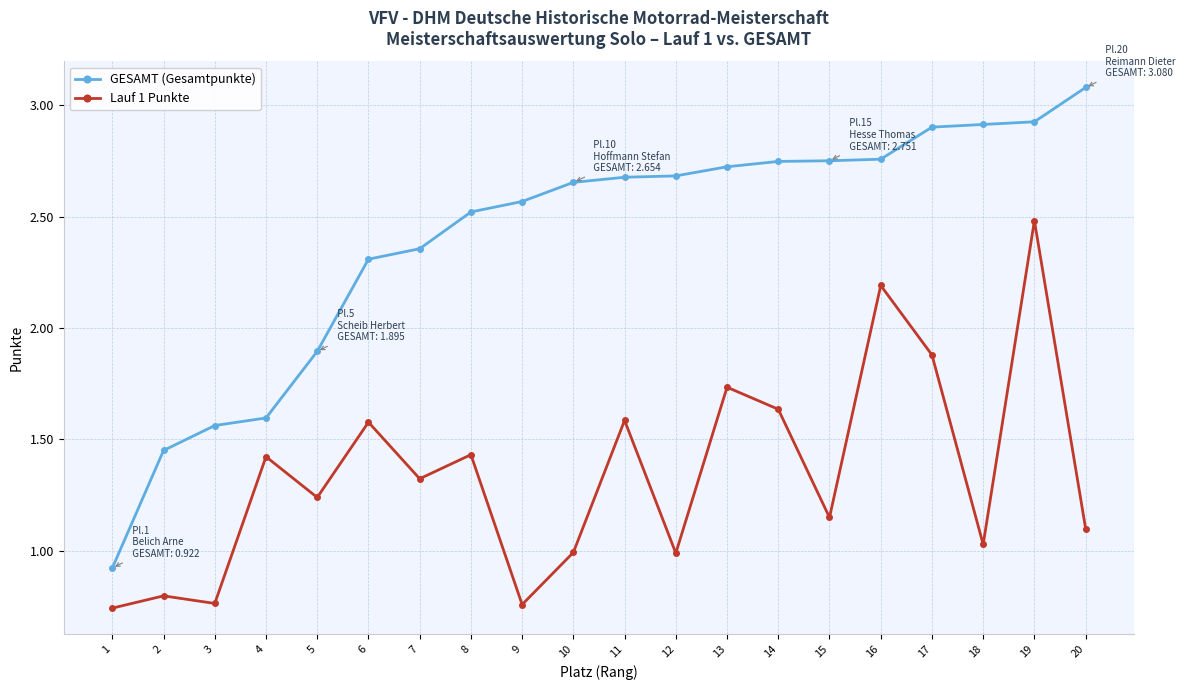

At which category does Lauf 1 Punkte reach its first local valley?

3